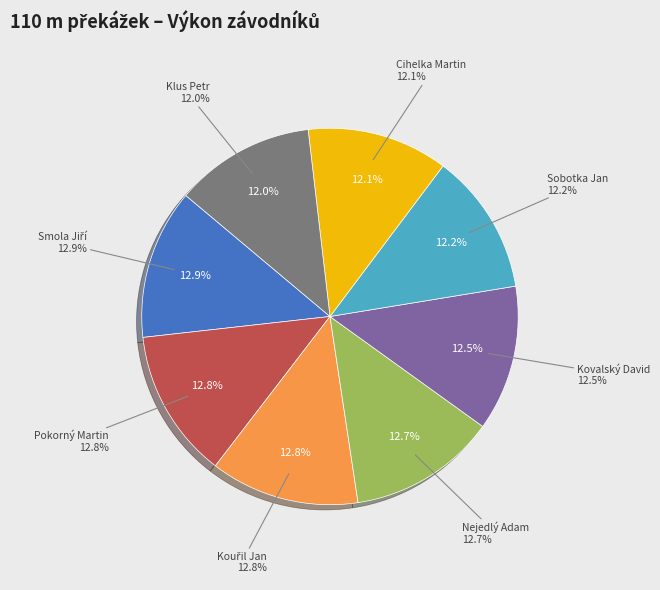

Does Pokorný Martin account for over 50% of the chart?

No